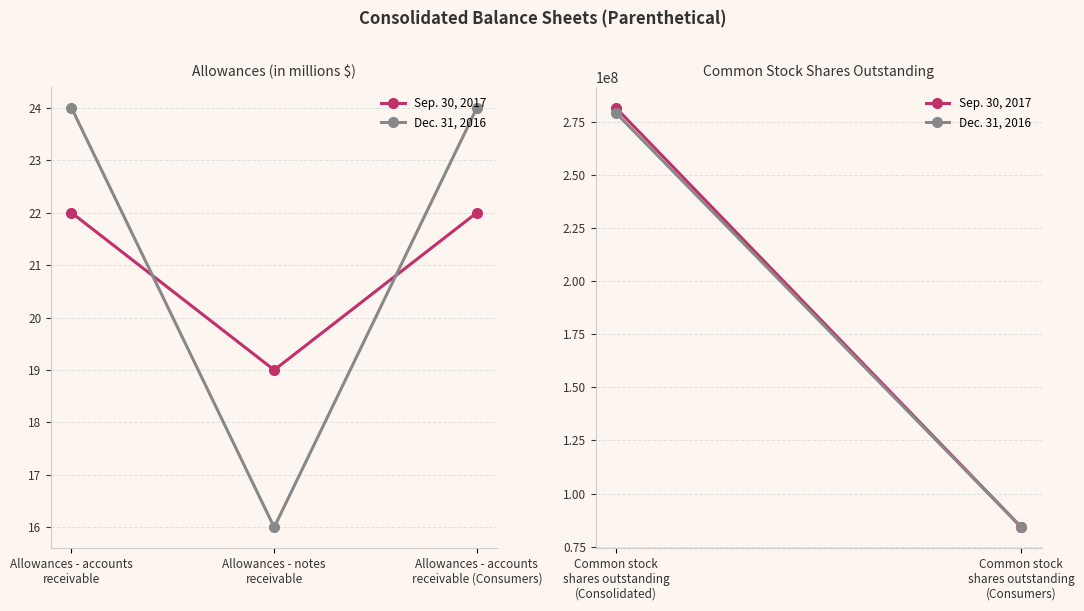

What is the maximum value shown in the chart?

24